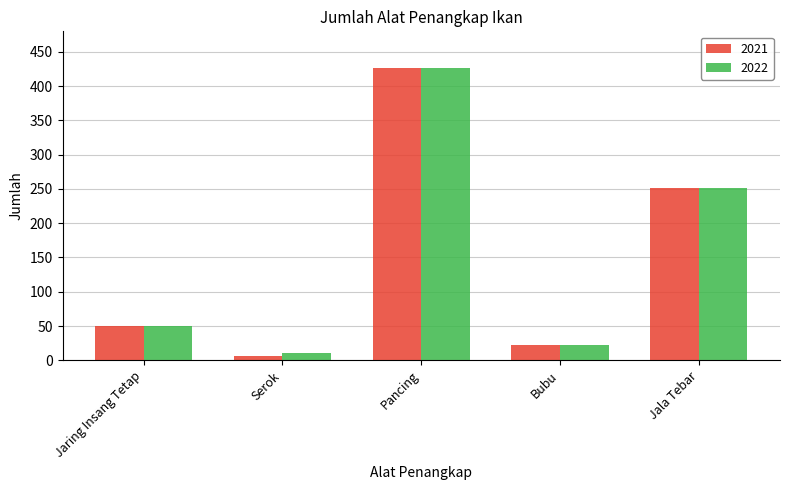

At how many categories does at least one series exceed 316?

1